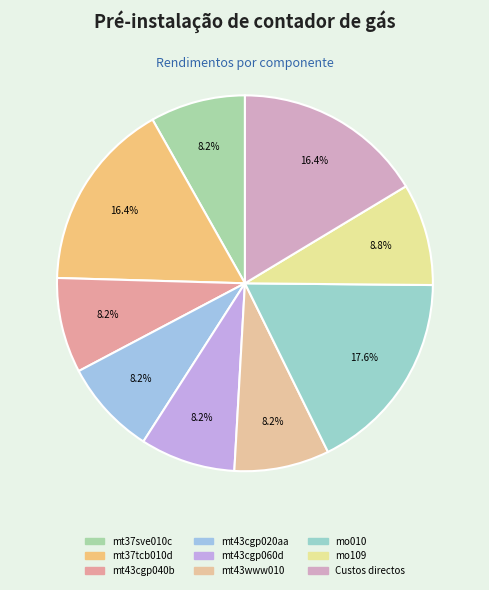

Which category has the biggest portion of the pie?

mo010